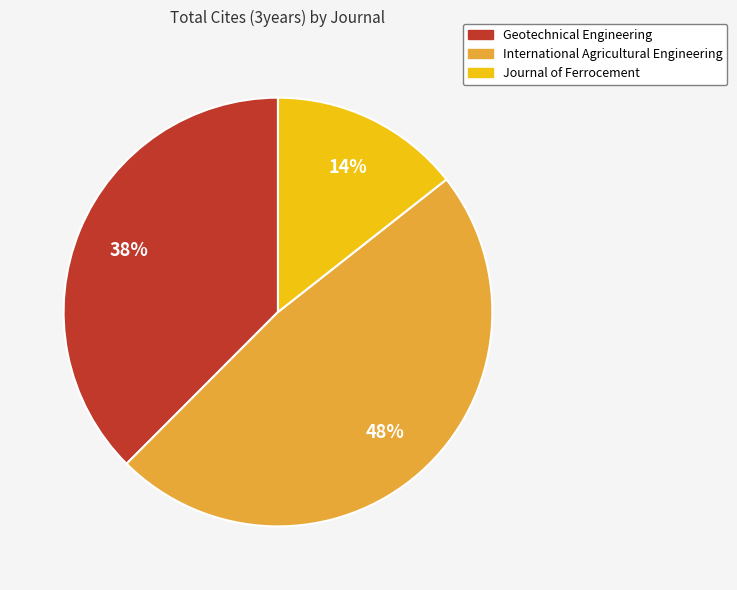

Combined, do Geotechnical Engineering and Journal of Ferrocement account for over 50%?

Yes